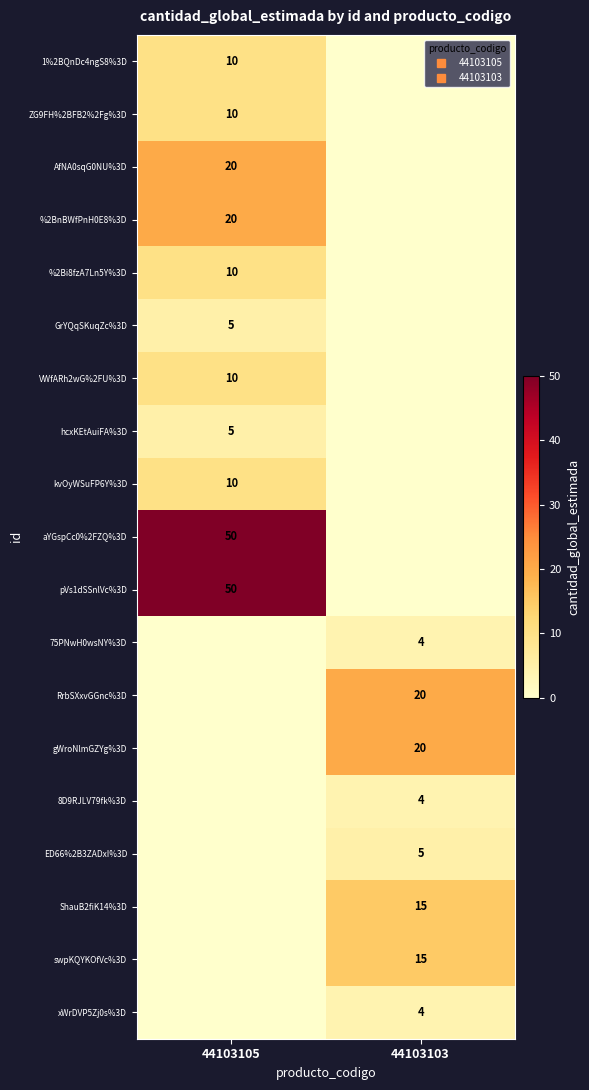

What is the difference between the ED66%2B3ZADxI%3D values at 44103105 and 44103103?

5